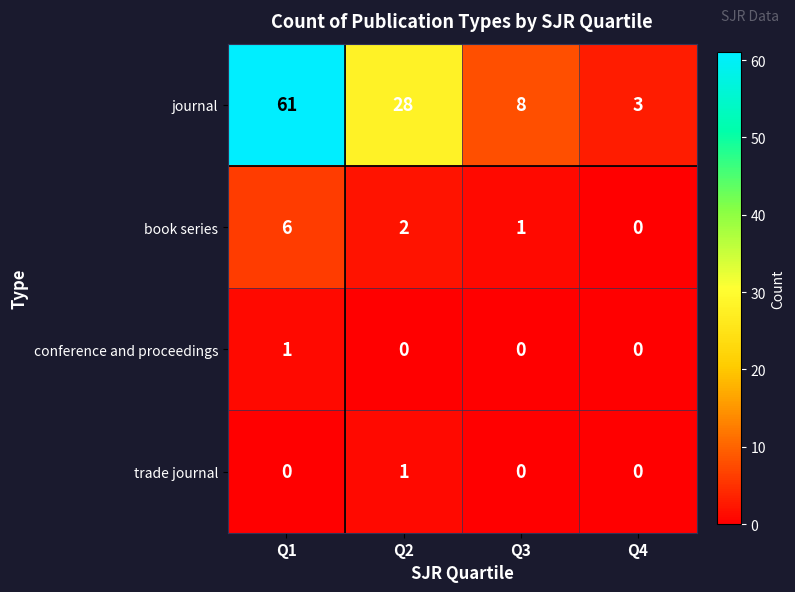

The book series series shows 6 at Q1. True or false?

True